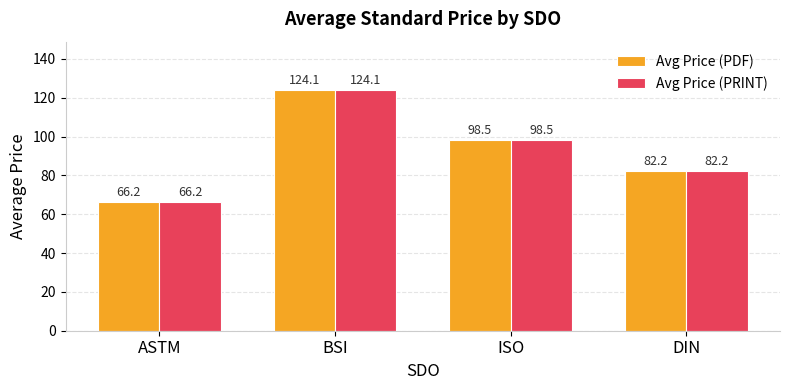

What is the sum of the Avg Price (PDF) values at ASTM and BSI?

190.4